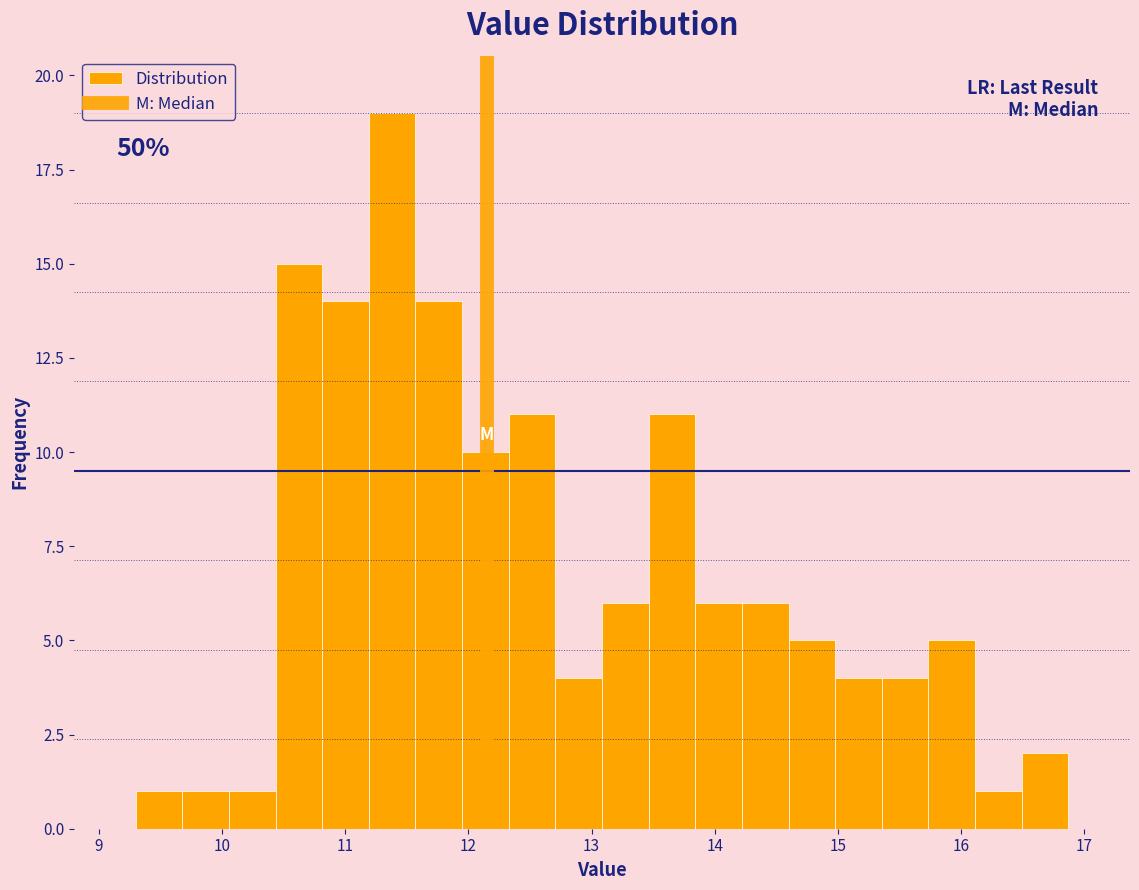

Read against the x-axis, roughly where is the centre of the tallest bar?

11.4